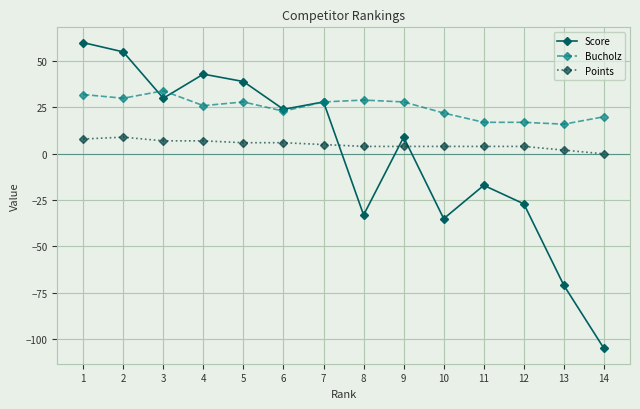

Where is the first local maximum for Score?

4